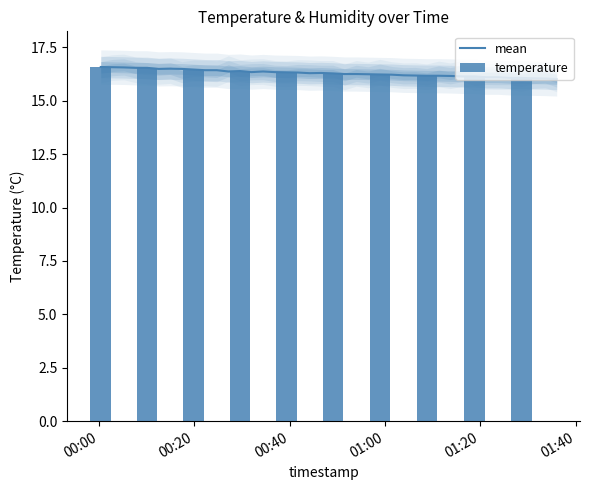

What is the maximum value shown in the chart?

16.6